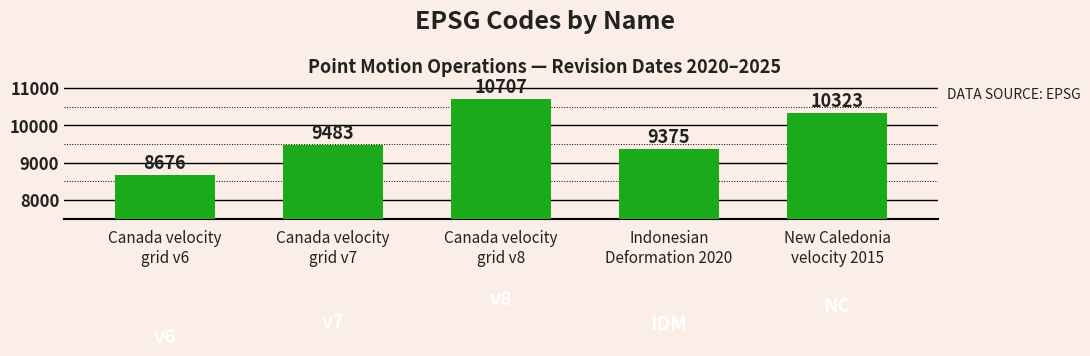

What is the minimum value shown in the chart?

8676